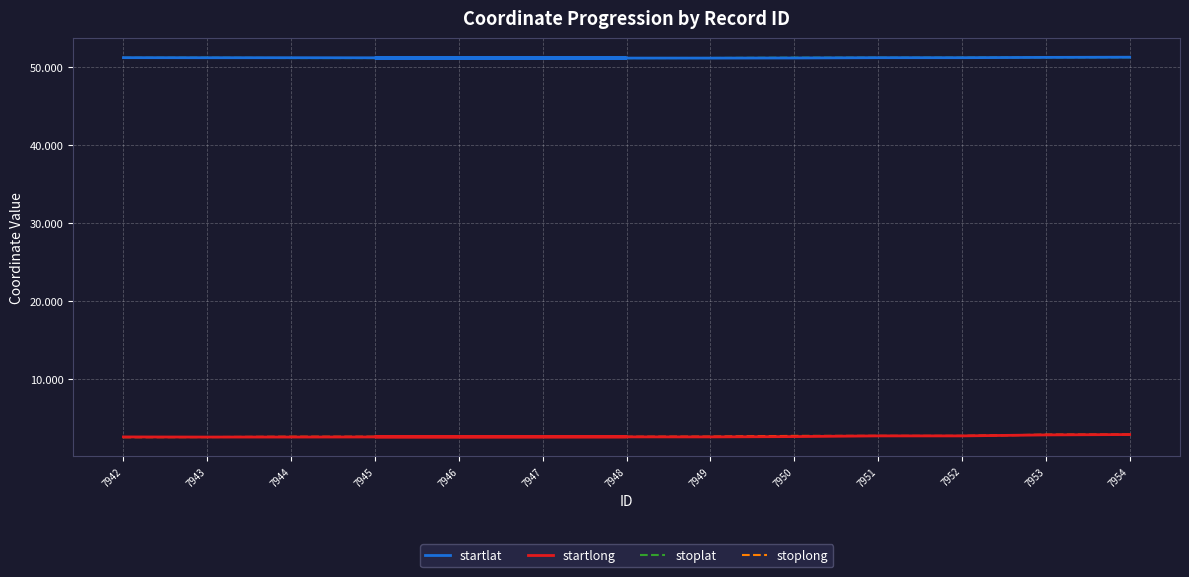

Where is the first local maximum for stoplat?

7943